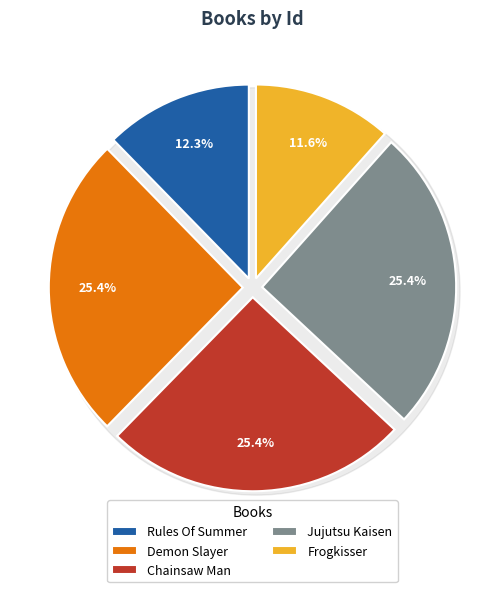

To the nearest percent, what is the difference between the Rules Of Summer and Chainsaw Man slice percentages?

13%